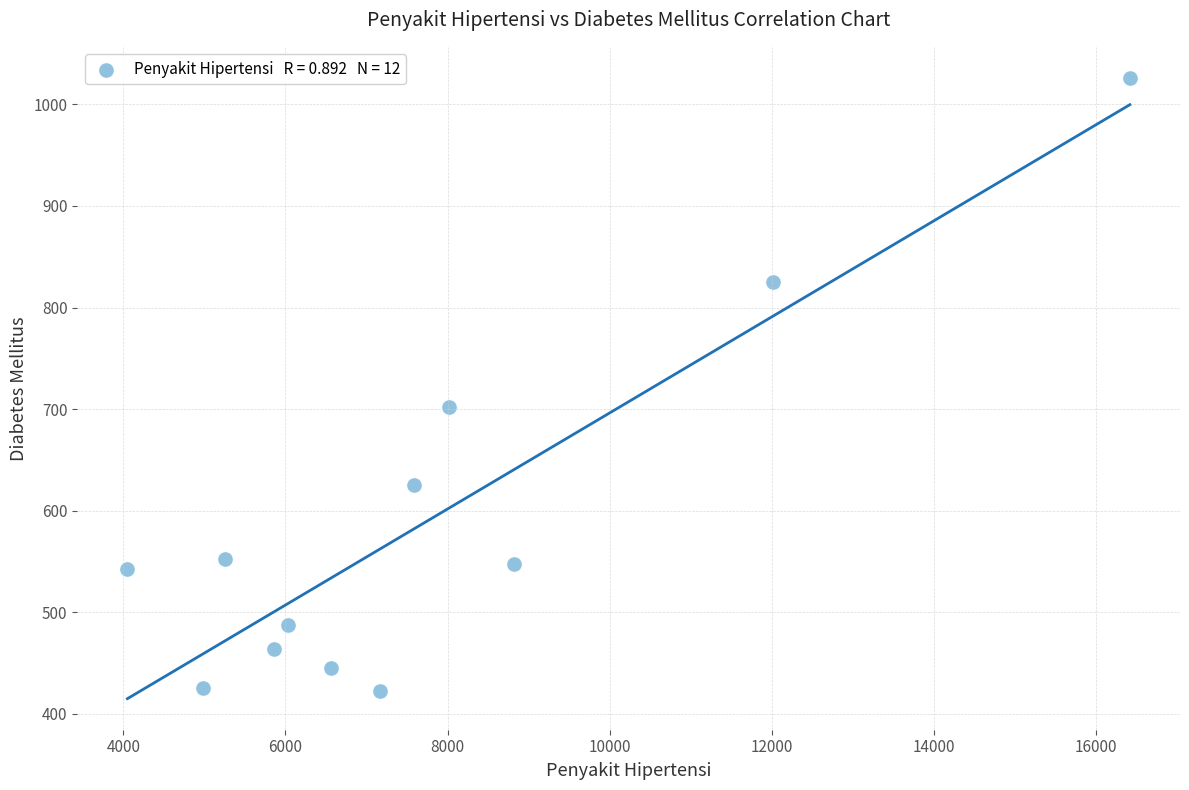

What is the average X value?

7731